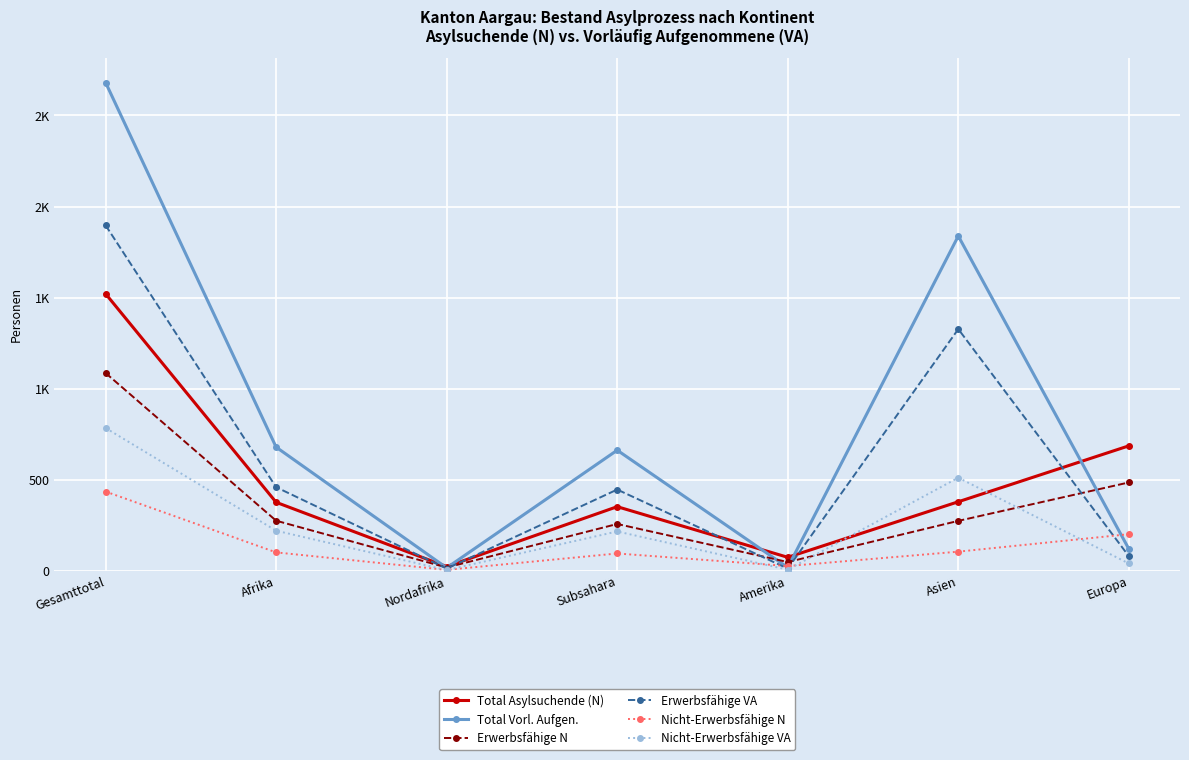

True or false: Erwerbsfähige VA has more than 1 points higher than both neighbors.

True